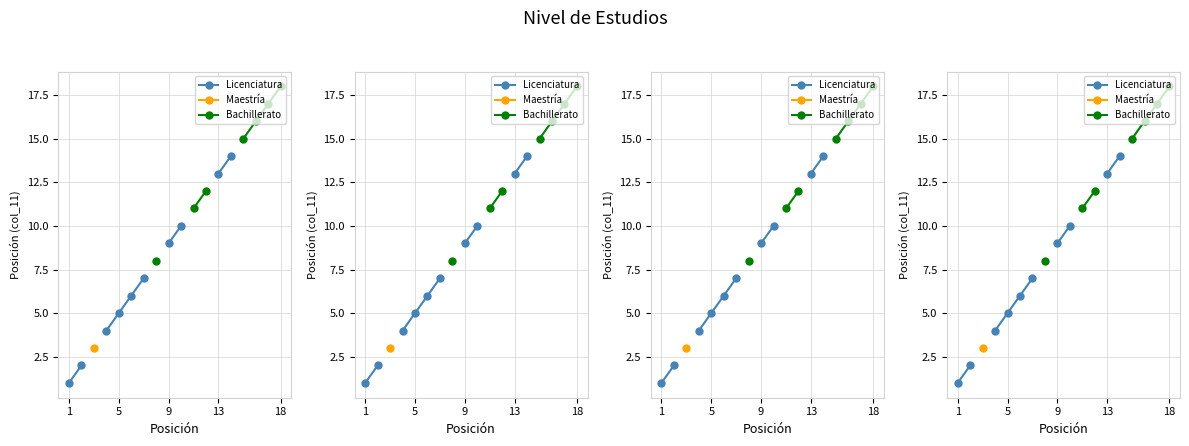

True or false: Licenciatura has more than 1 interior local peaks.

False